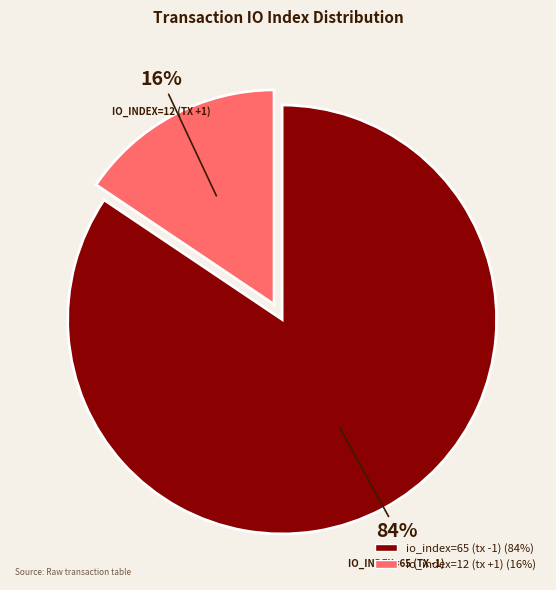

Is there a majority slice in this chart?

Yes